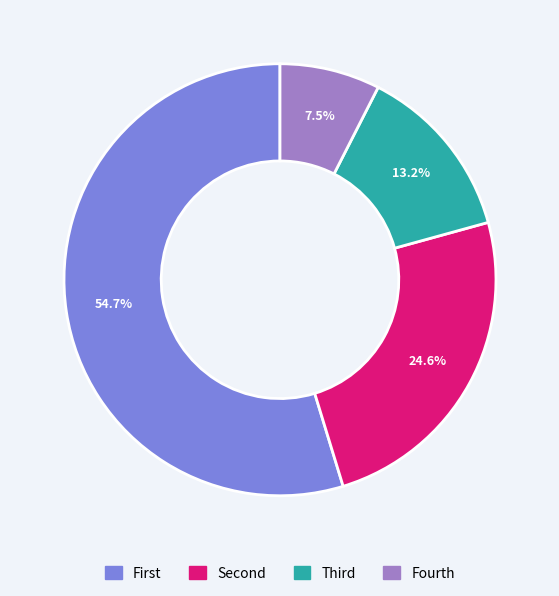

Is there any slice that represents more than half of the pie?

Yes